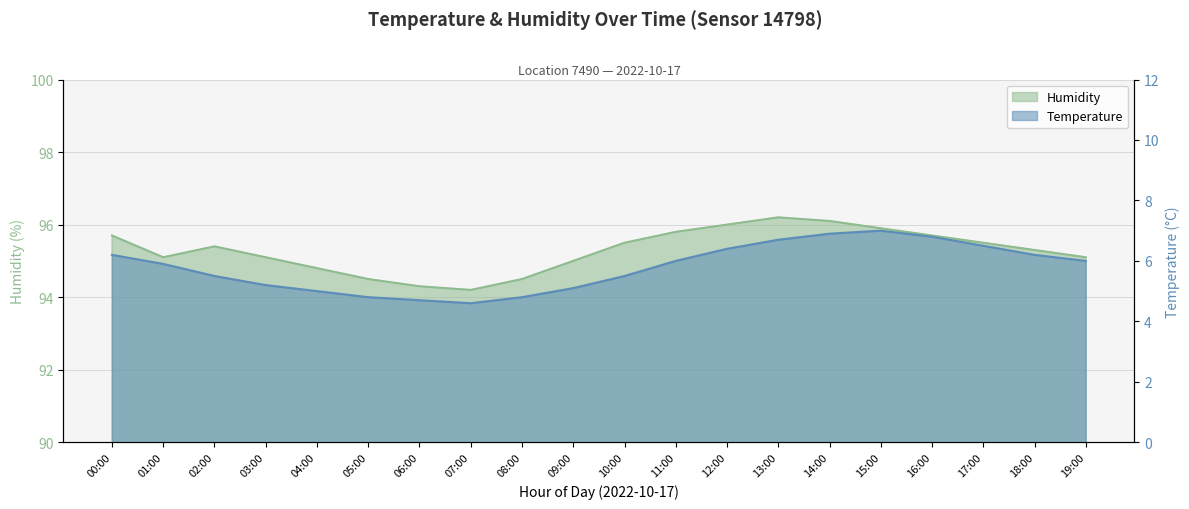

Is it true that temperature equals 5.0 at 04:00?

True